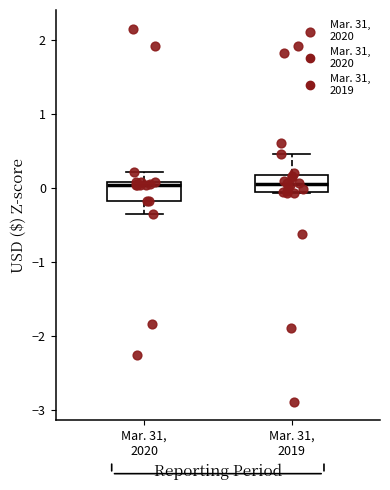

Reading left to right, transcribe this box plot: for each box, give where its median line is, the range the box spans, and where its two whiskers end, as read against the y-axis. The values are not printed on the chart, so give them approximately, as read against the axis.

Mar. 31, 2020: median 0.0, box -0.2 to 0.1, whiskers -0.4 to 0.2
Mar. 31, 2019: median 0.1, box -0.1 to 0.2, whiskers -0.1 to 0.5